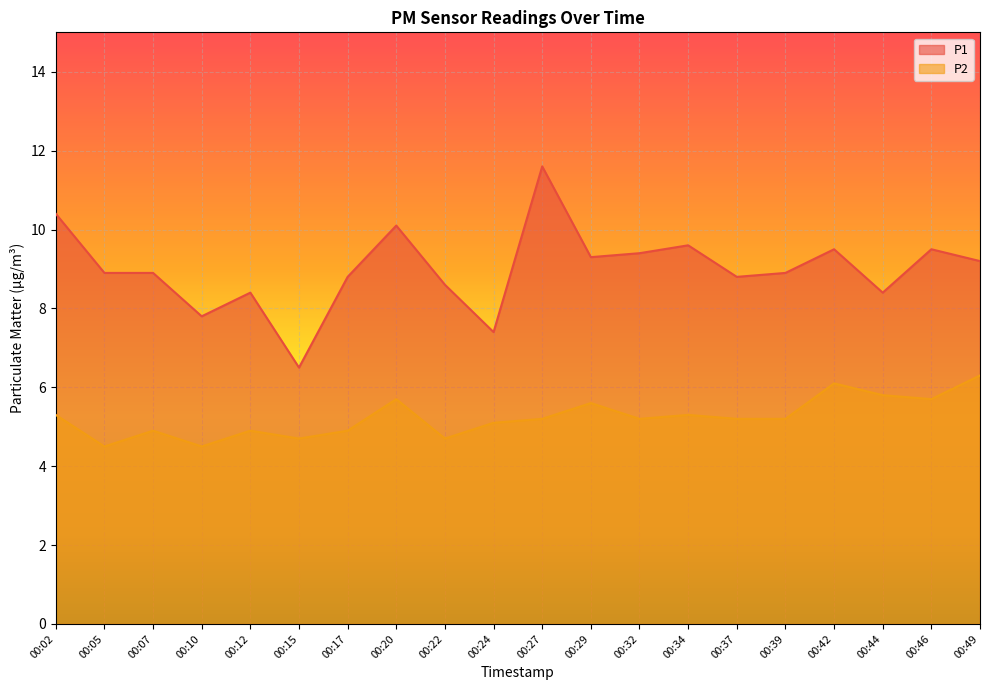

What are all the series names shown in the legend?

P1, P2